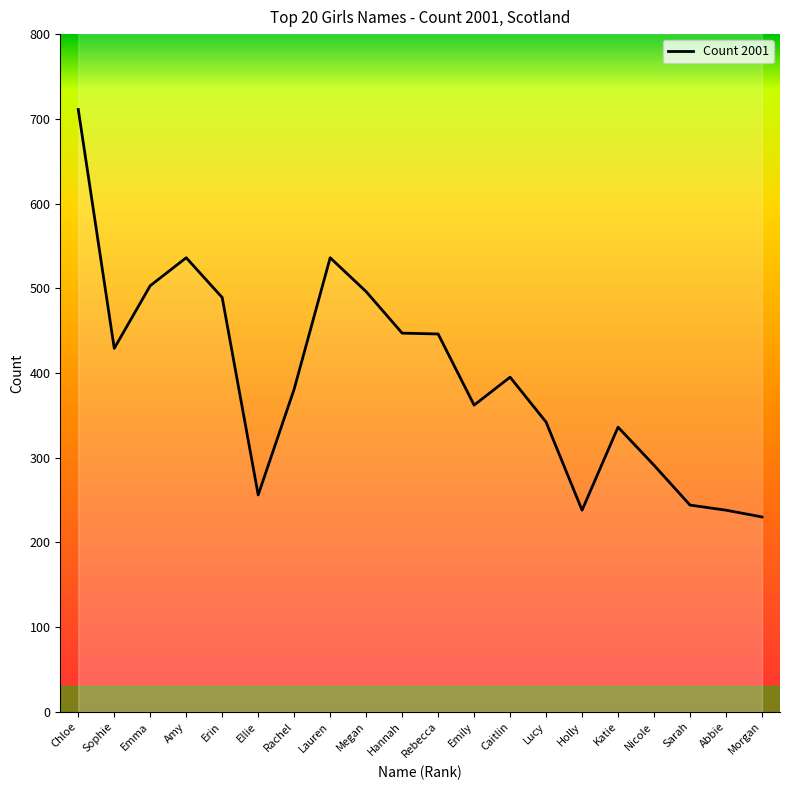

Is it true that the value at Emma is 748?

False